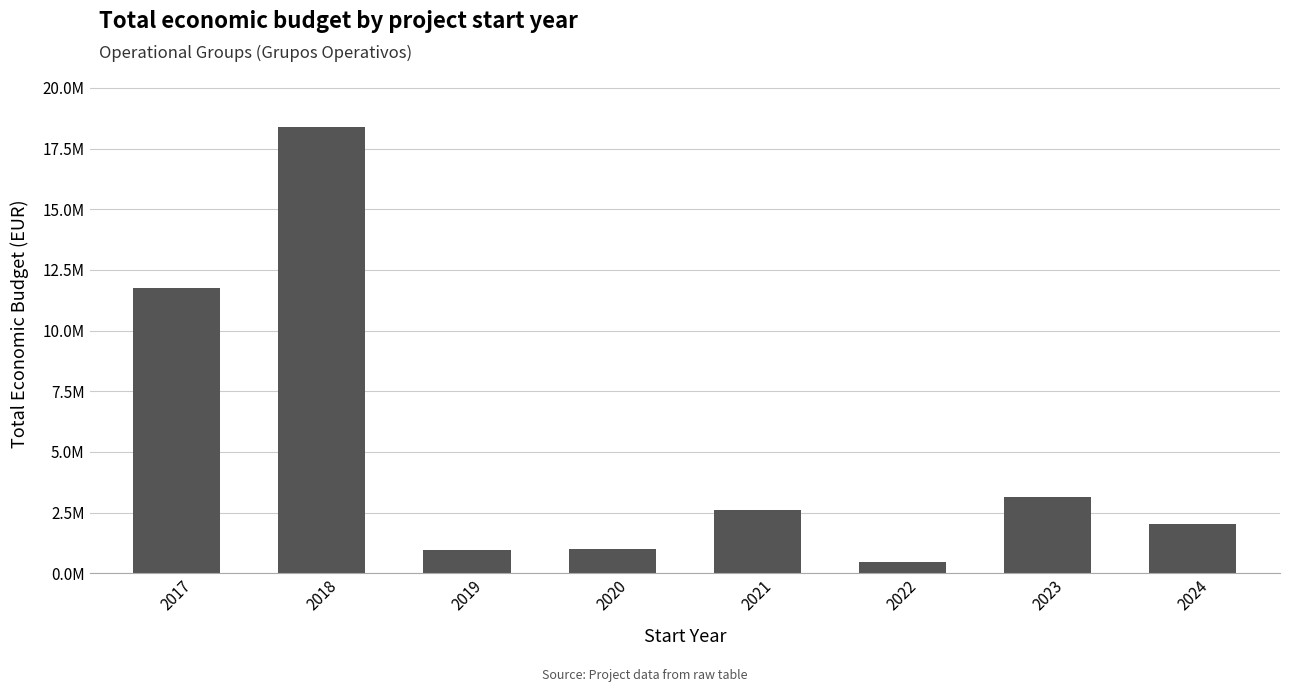

Does the chart contain any negative values?

No